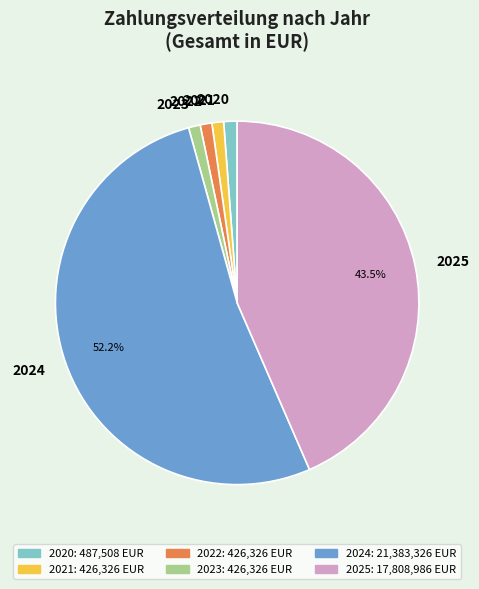

True or false: 2025 accounts for 58% of the total.

False